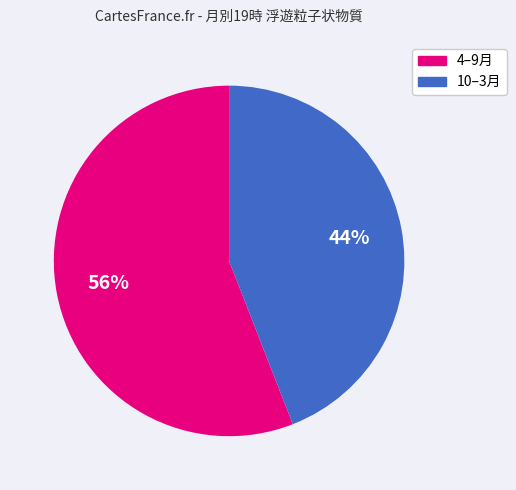

To the nearest percent, what is the average slice percentage?

50%